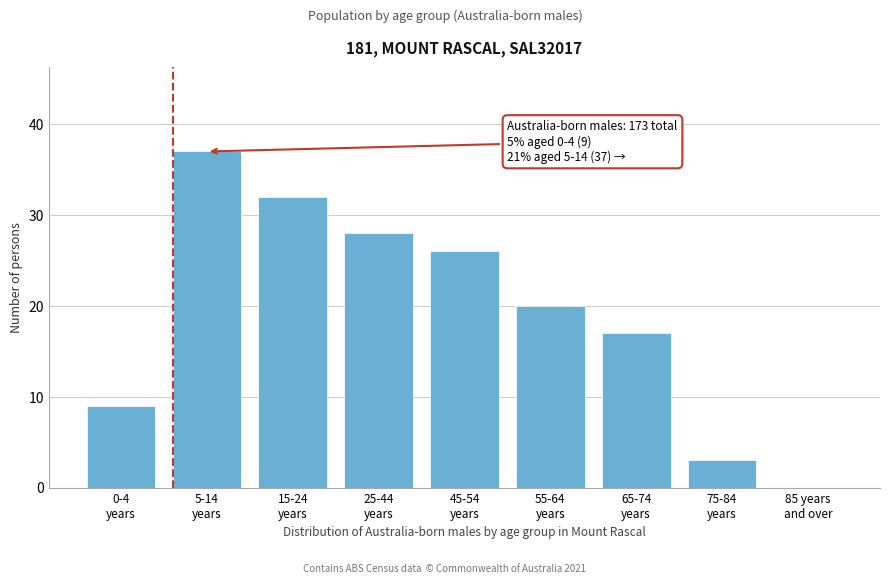

What is the sum of all values?

172